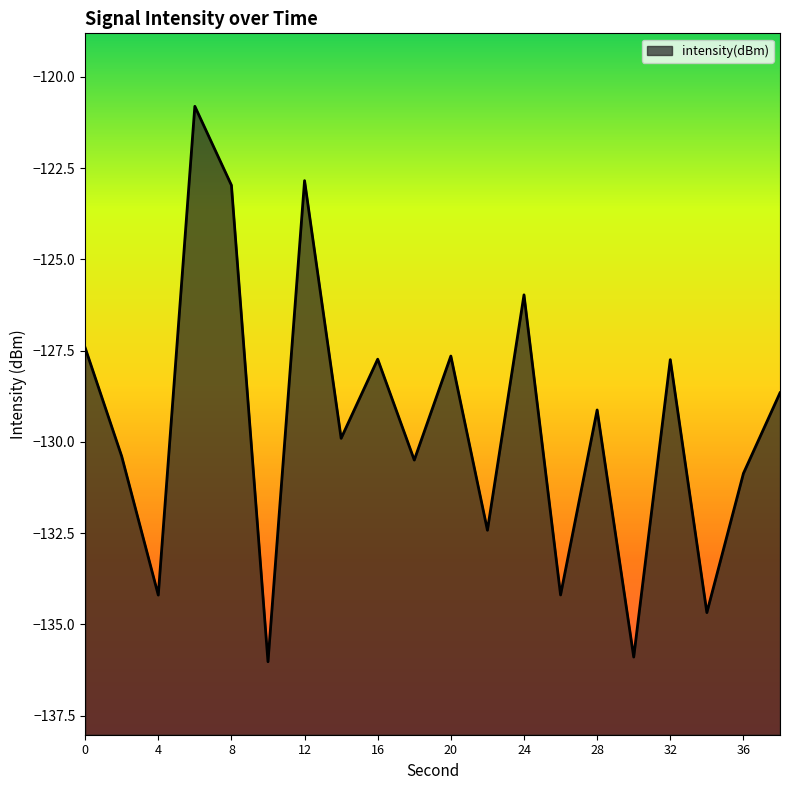

What is the change in value from 20 to 34?

-7.0